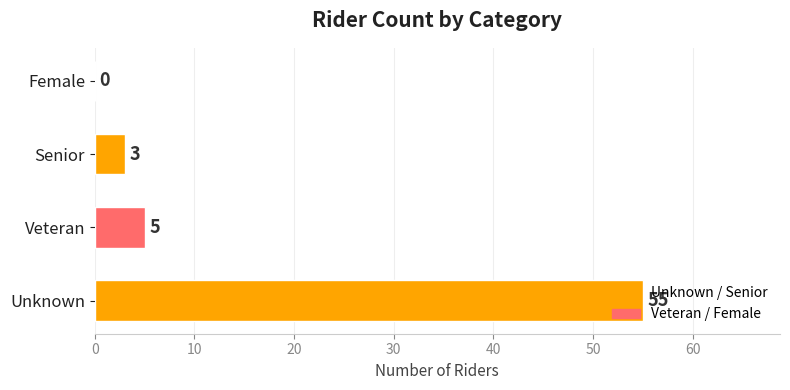

Is it true that the value at Unknown is 55?

True